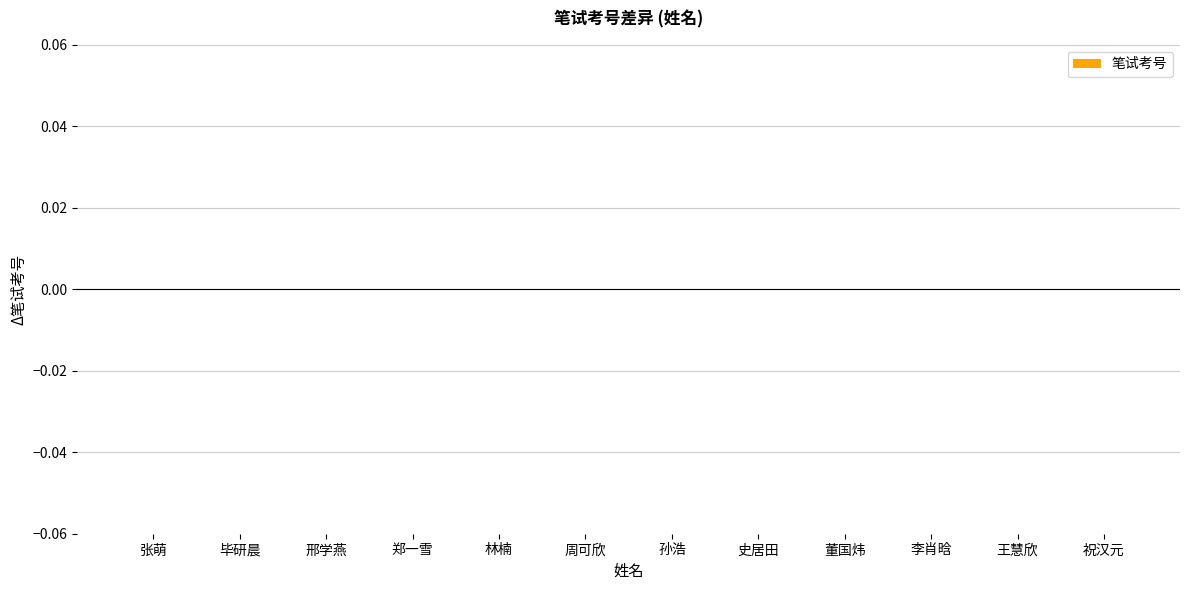

Is it true that the value at 郑一雪 is -0.0?

True